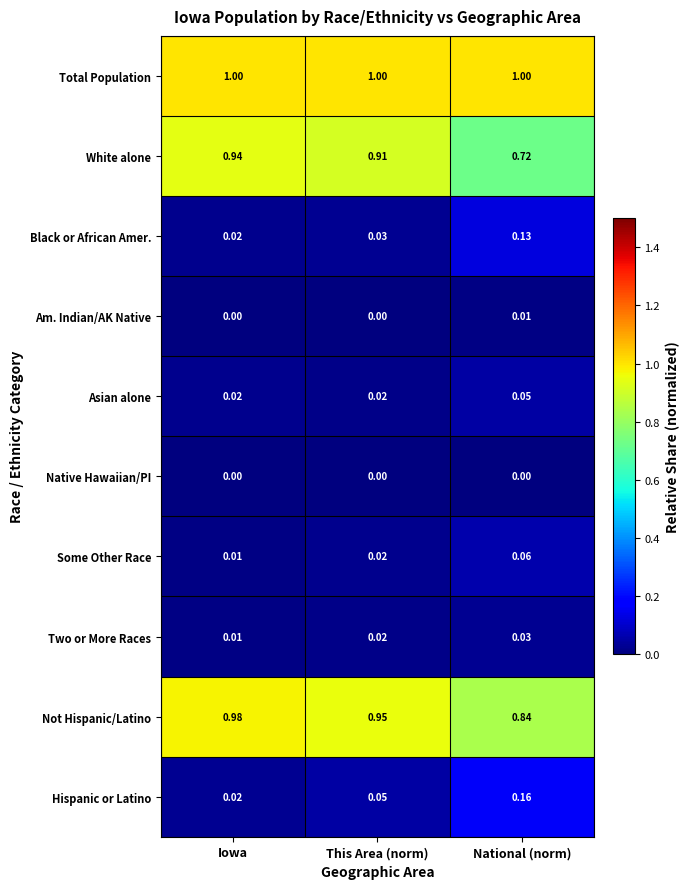

Where is Hispanic or Latino nearest to the value 0?

Iowa